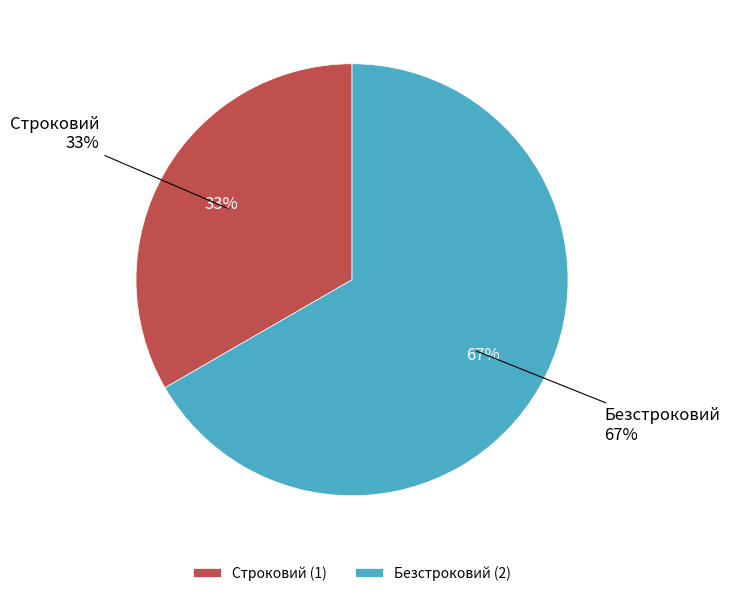

Which slice is the largest?

Безстроковий